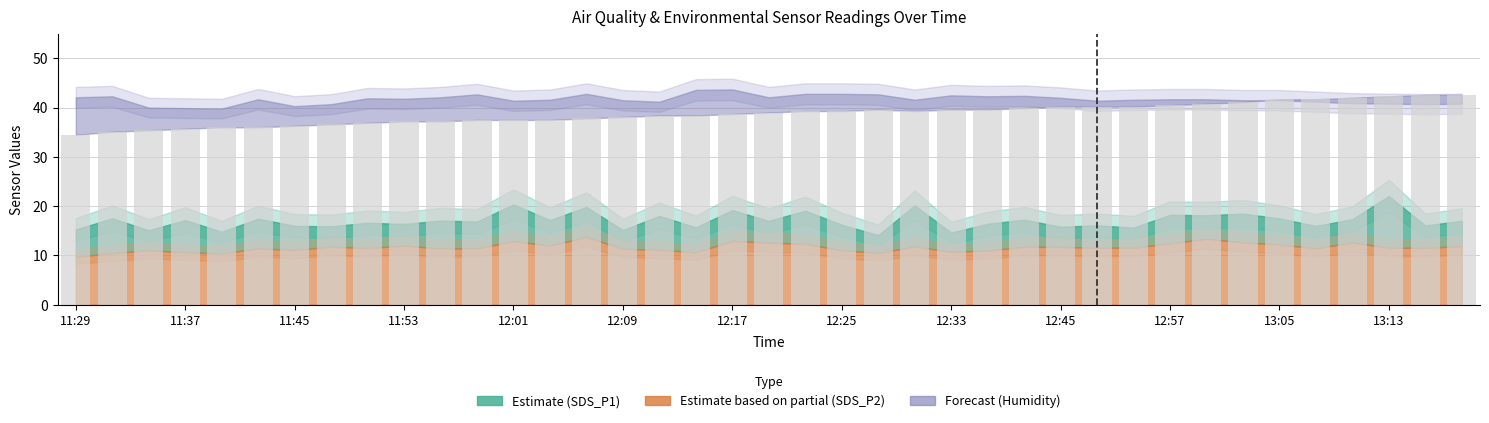

What is the value of the 18th bar from the left?

38.4